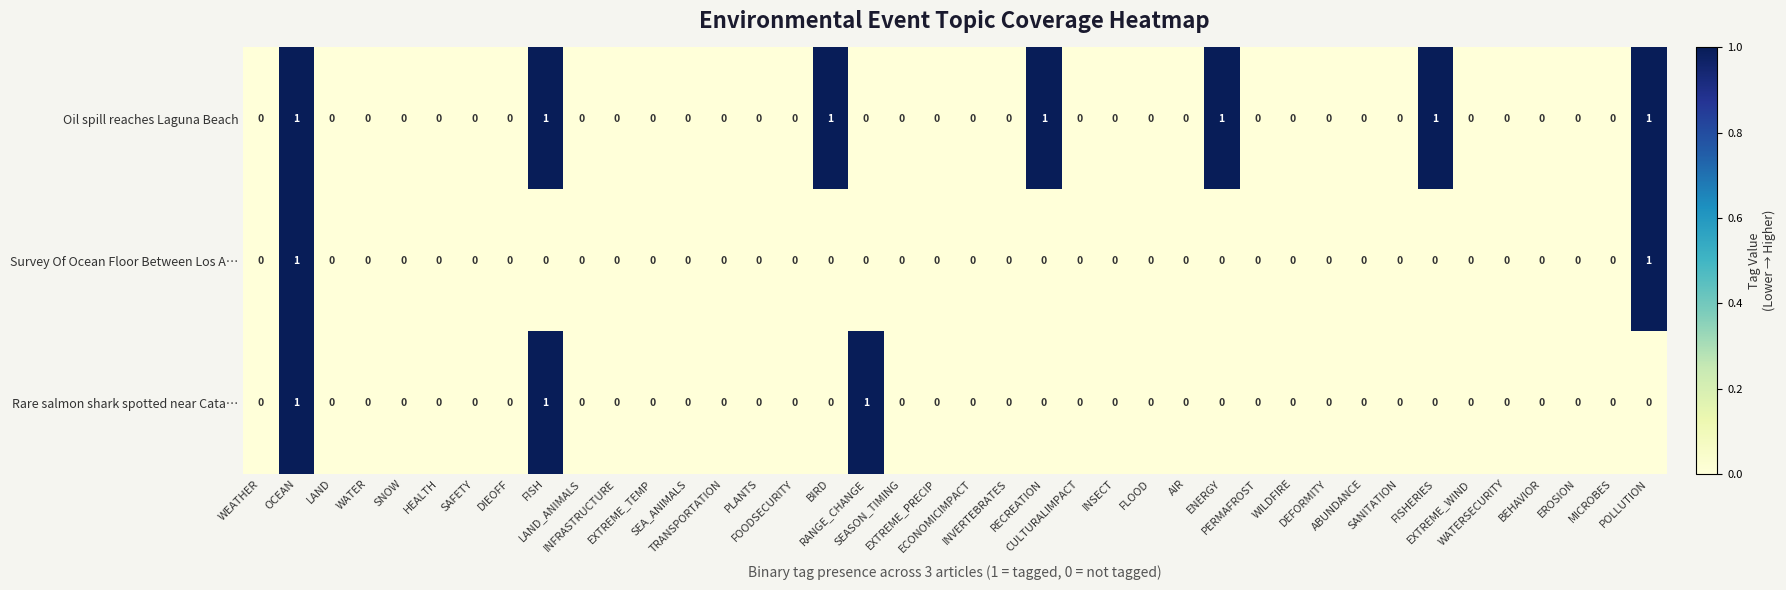

List the series in order of their overall mean, highest first.

Oil spill reaches Laguna Beach, Rare salmon shark spotted near Cata…, Survey Of Ocean Floor Between Los A…